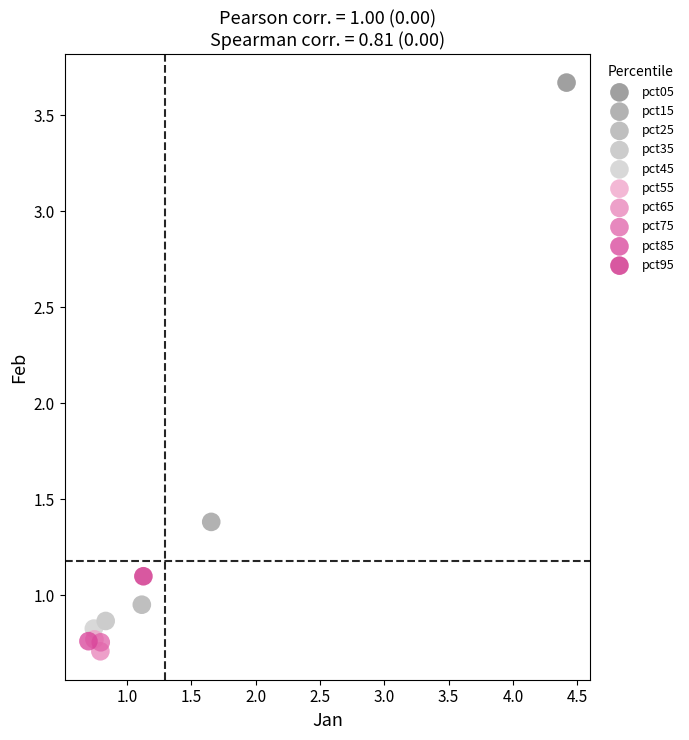

What are all the series names shown in the legend?

pct05, pct15, pct25, pct35, pct45, pct55, pct65, pct75, pct85, pct95